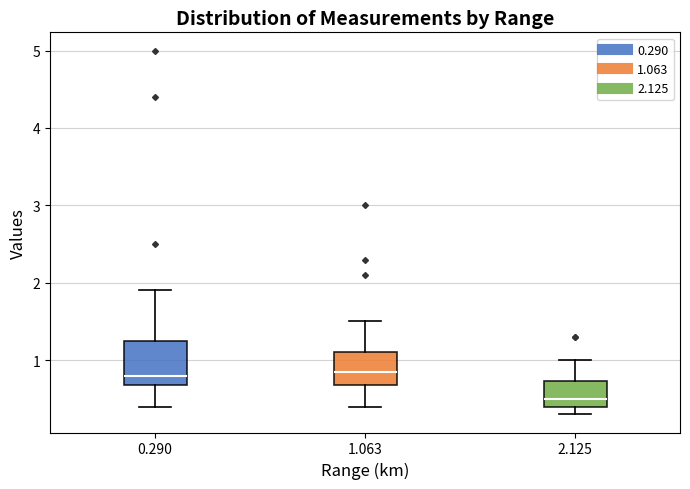

Where does the lower whisker of the box at x = 0.290 end on the y-axis? The values are not printed on the chart, so give them approximately, as read against the axis.

0.4